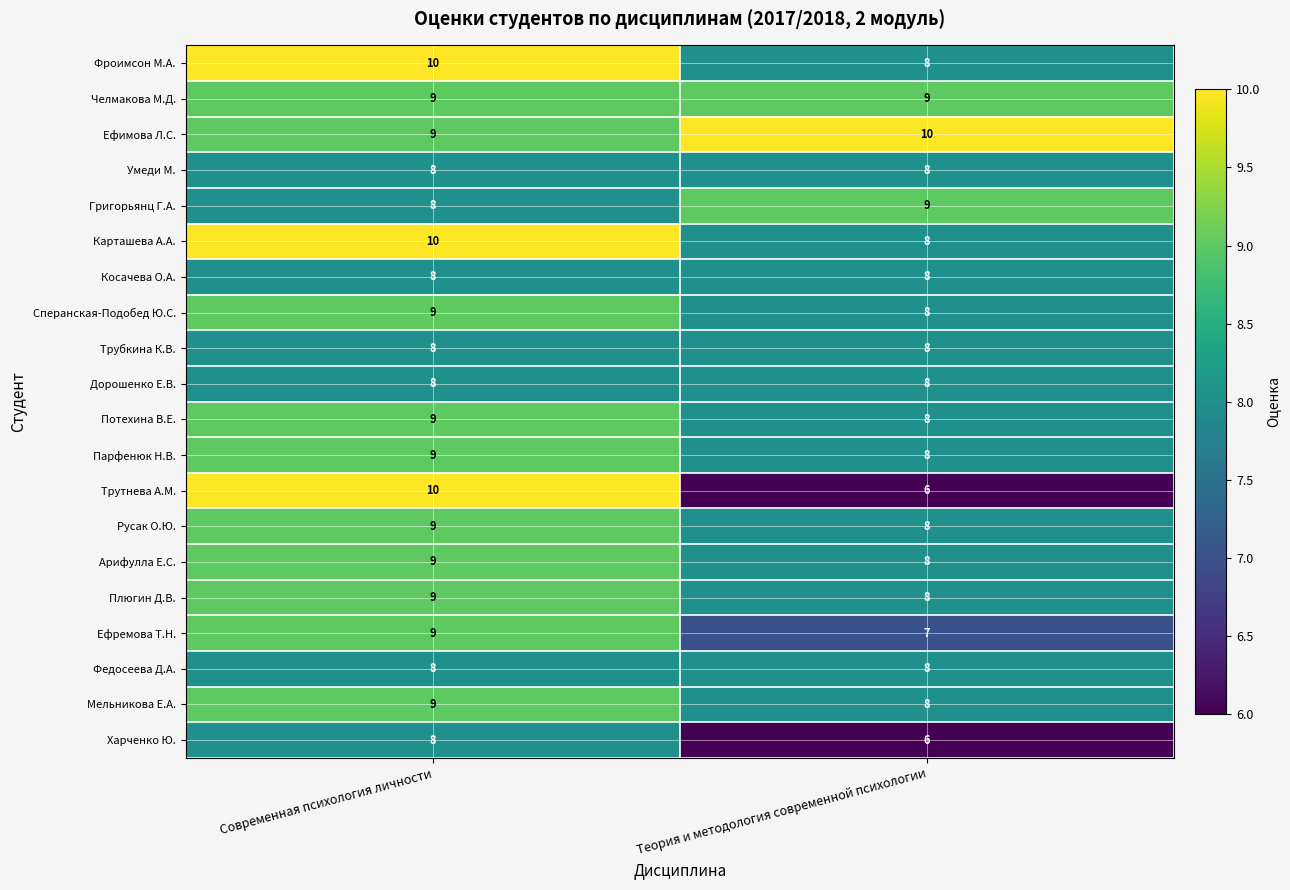

The value of Плюгин Д.В. at Современная психология личности is 9. True or false?

True